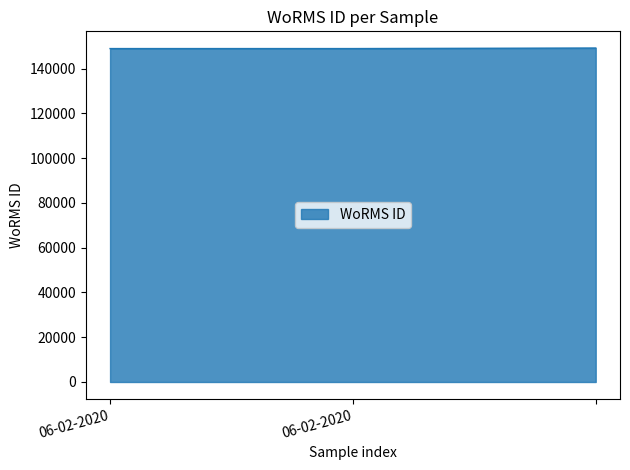

What is the average value?

148997